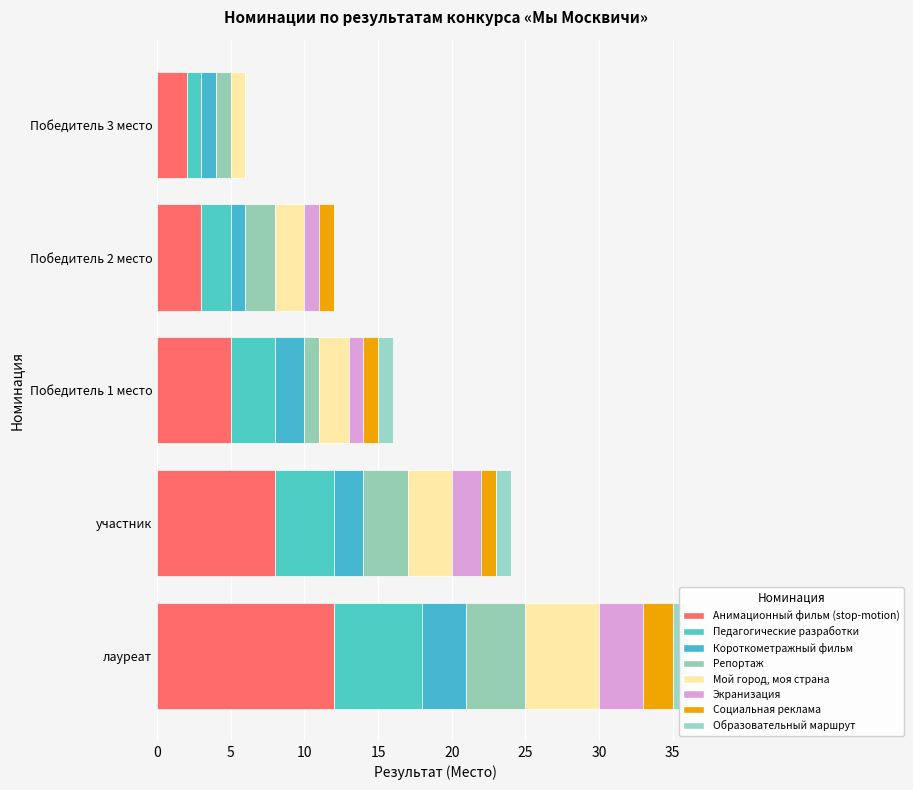

What is the total value across all series at Победитель 3 место?

6